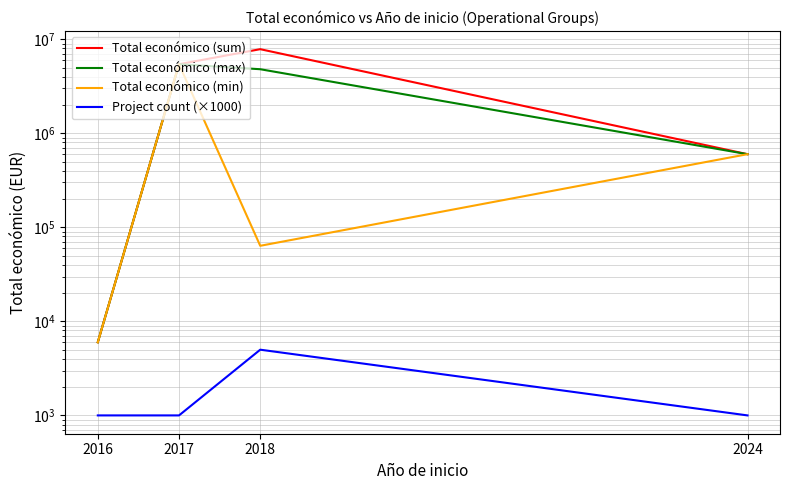

Which series changed the most between 2016 and 2024?

Total económico (sum)